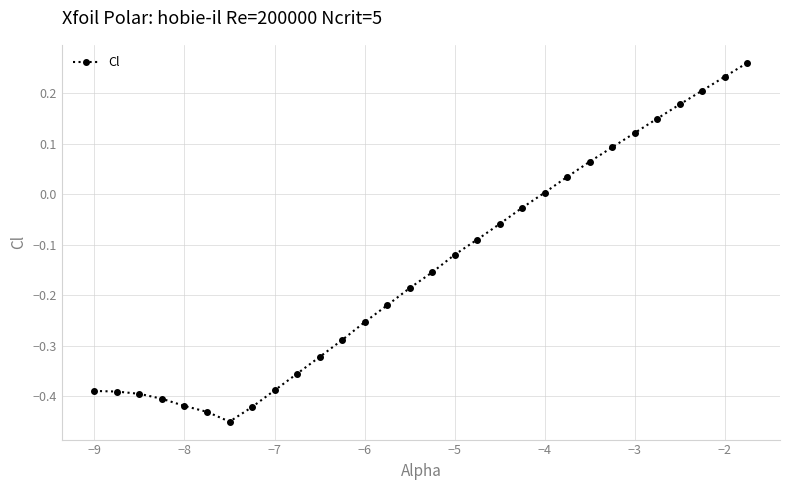

What is the sum of all values?

-4.4